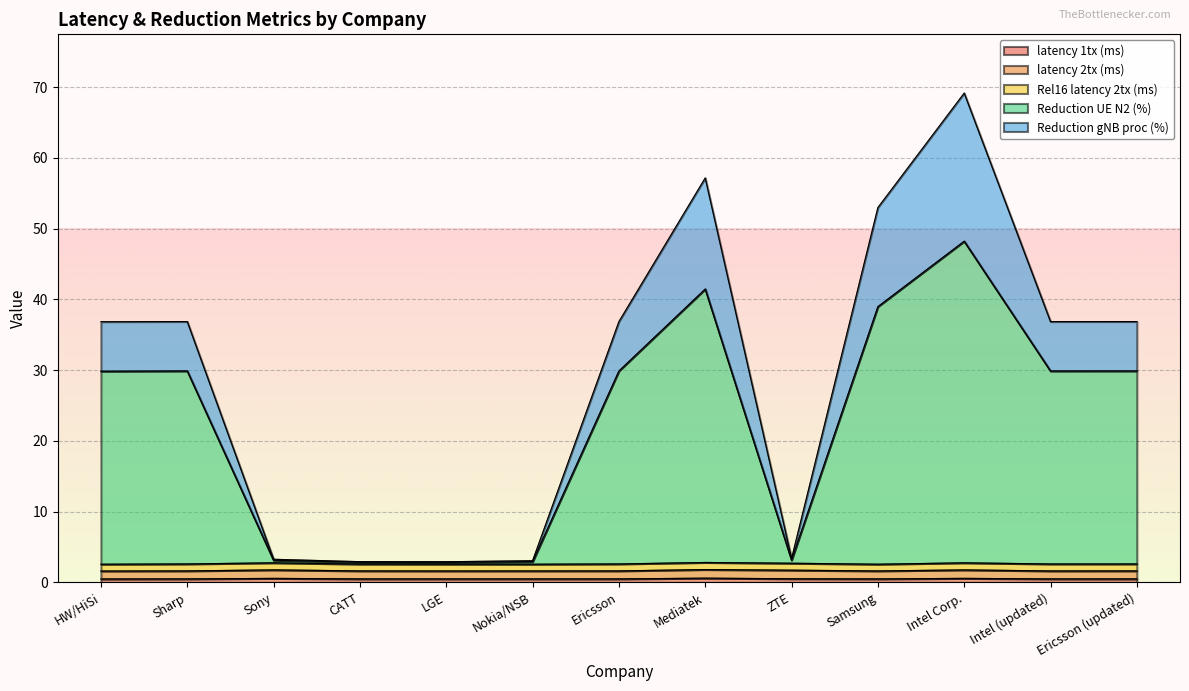

What is the difference between the highest and lowest values at Ericsson (updated)?

26.8